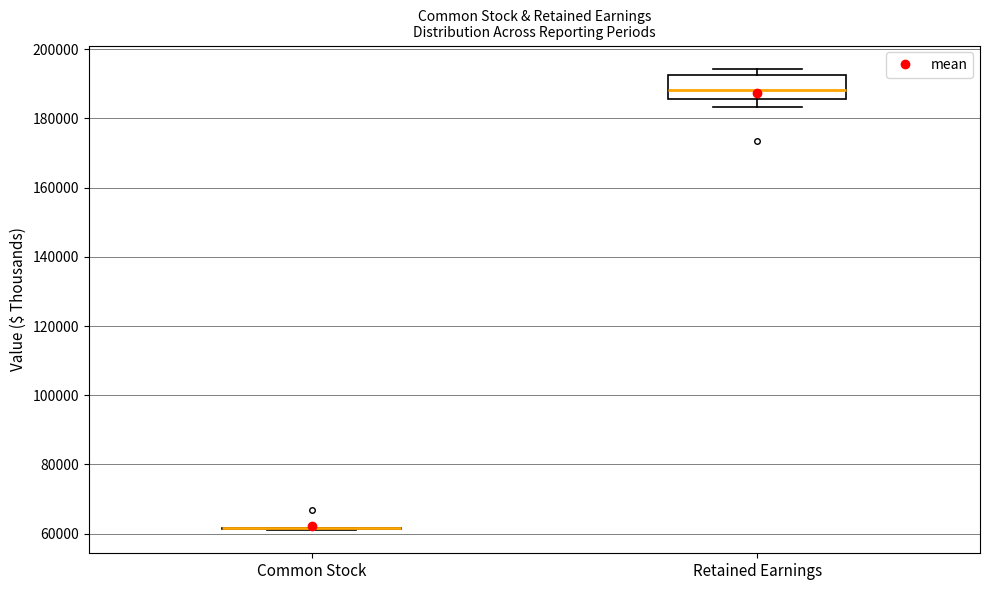

Which box is the tallest, from its lower edge to its upper edge?

Retained Earnings